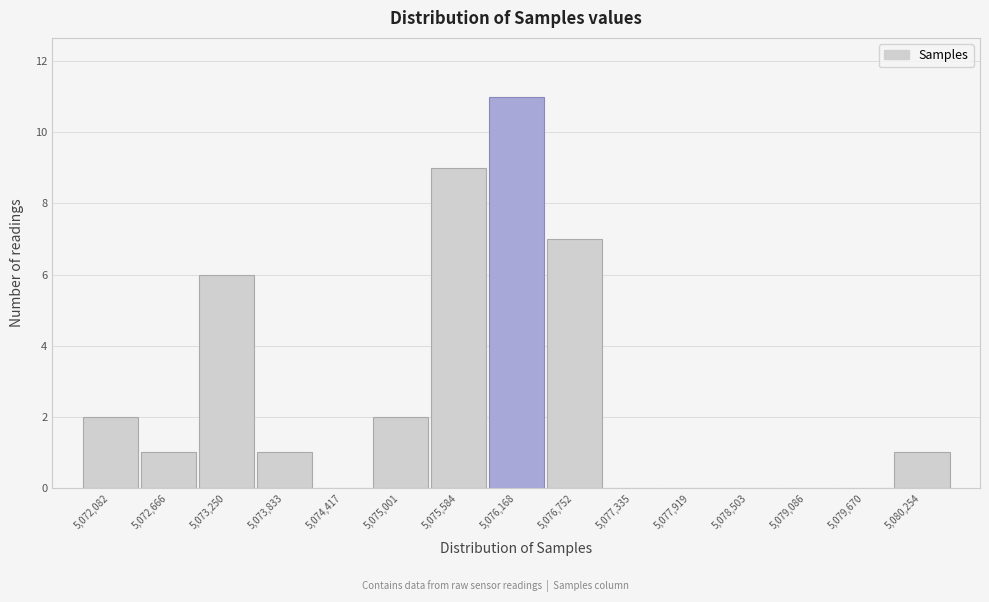

Reading left to right, list every bar in this chart as the range it spans on the x-axis followed by its height. Neither the bar edges nor the heights are printed on the chart, so give them approximately, as read against the axes.

5071800 to 5072400: 2
5072400 to 5073000: 1
5073000 to 5073500: 6
5073500 to 5074100: 1
5074100 to 5074700: 0
5074700 to 5075300: 2
5075300 to 5075900: 9
5075900 to 5076500: 11
5076500 to 5077000: 7
5077000 to 5077600: 0
5077600 to 5078200: 0
5078200 to 5078800: 0
5078800 to 5079400: 0
5079400 to 5080000: 0
5080000 to 5080500: 1